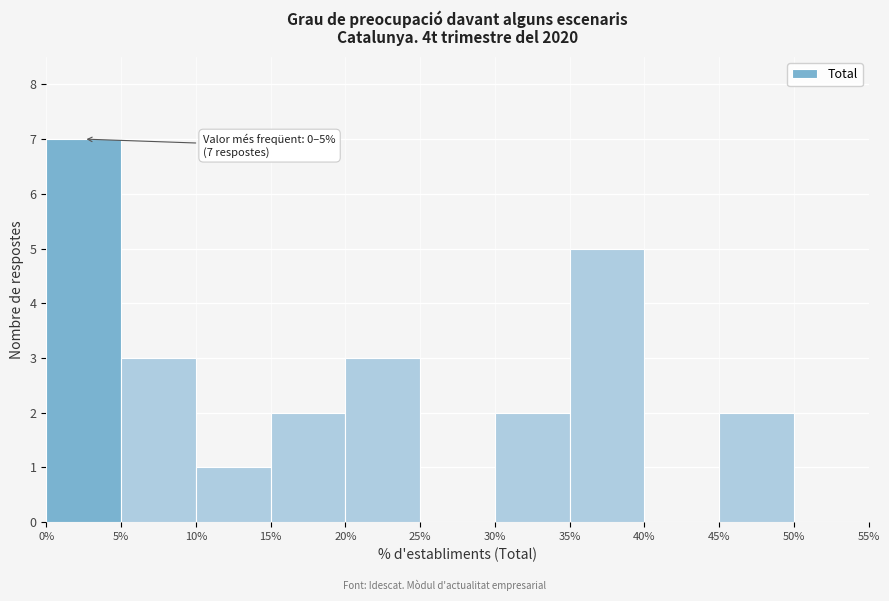

Over which range of the x-axis is the bar tallest?

0% to 5%